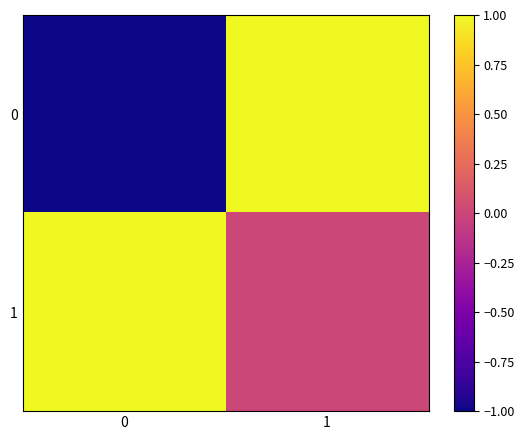

Rank the series by their average value, from lowest to highest.

0, 1